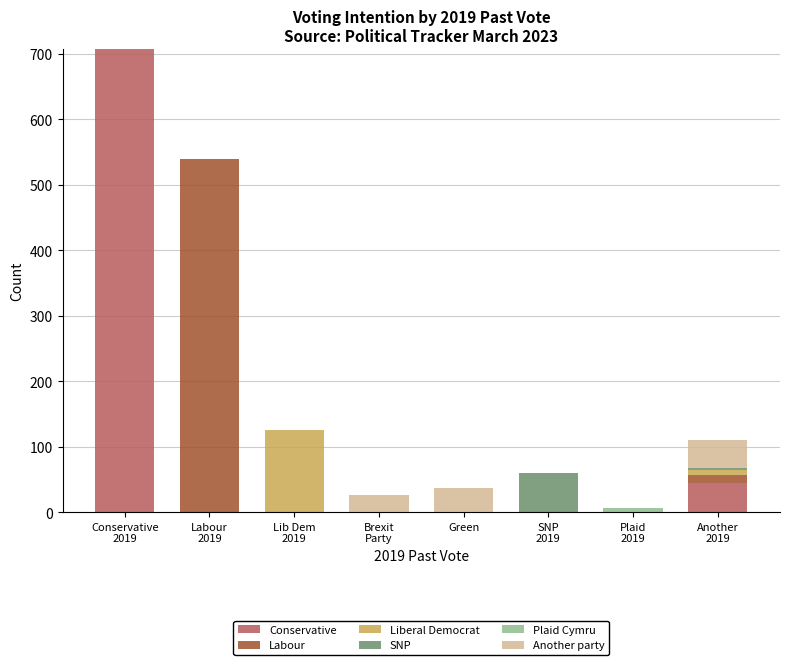

What is the total value across all series at Green?

37